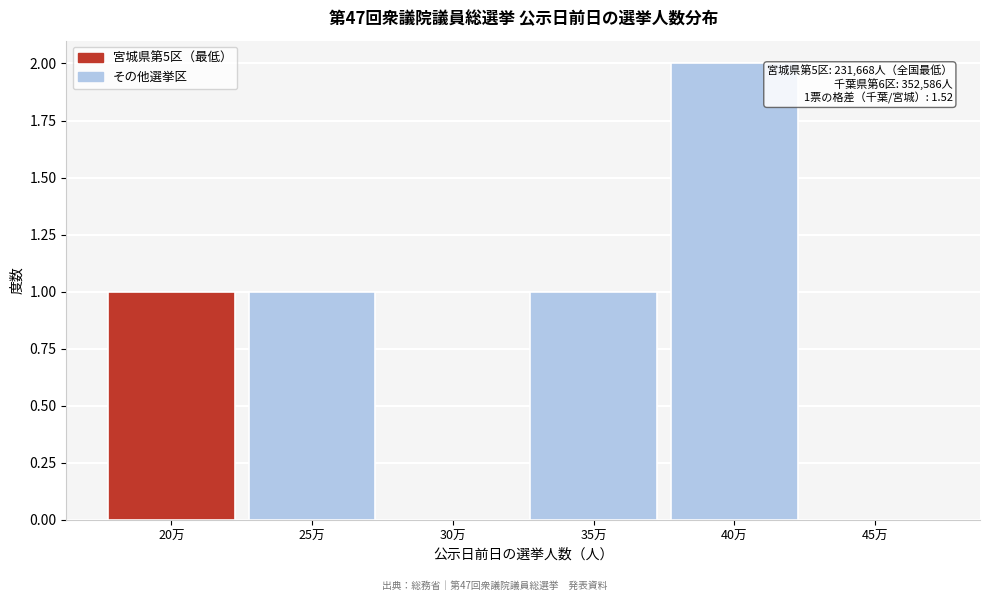

Reading left to right, extract all data points from this chart.

20万=1	25万=1	30万=0	35万=1	40万=2	45万=0